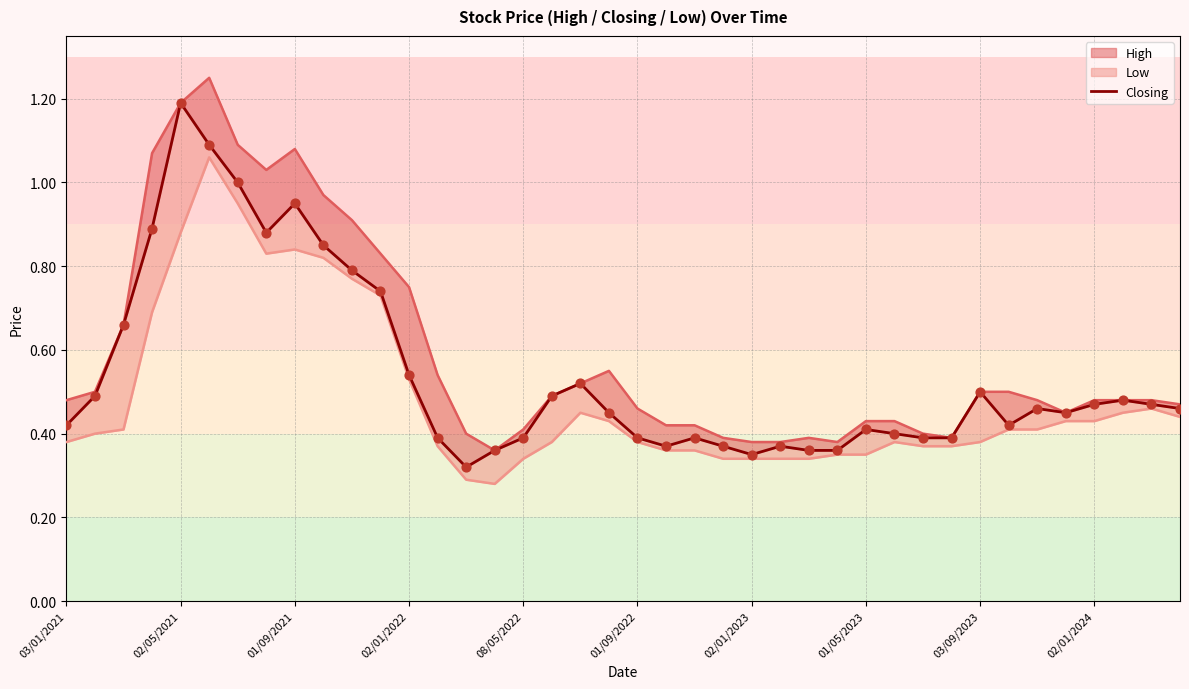

Which has a higher value, 01/05/2023 or 02/01/2023?

01/05/2023